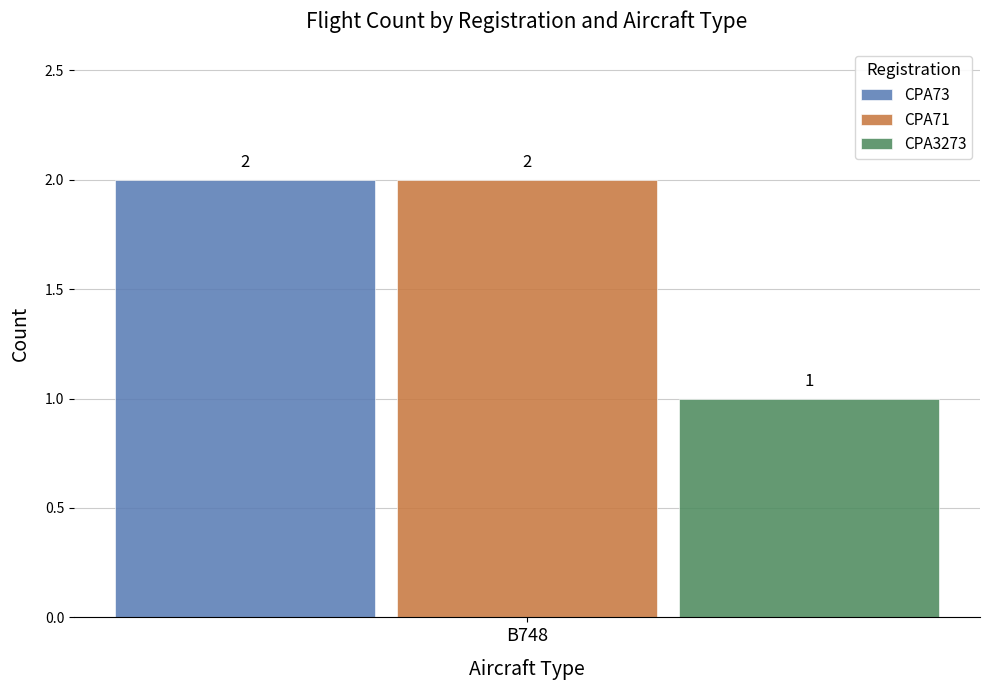

The value of CPA71 at B748 is 1. True or false?

False